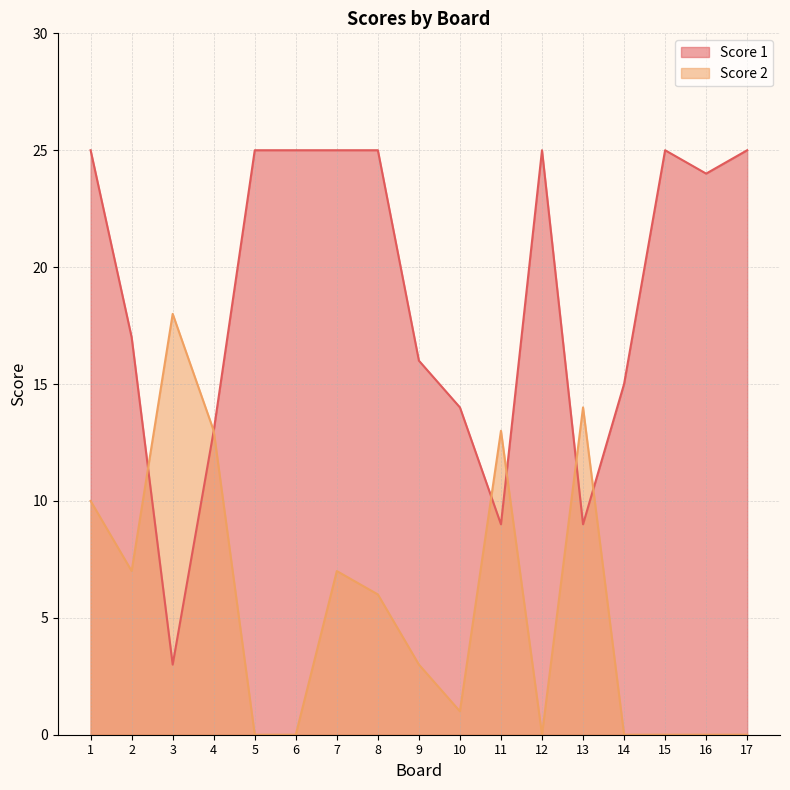

What is the sum of the Score 2 values at 9 and 15?

3